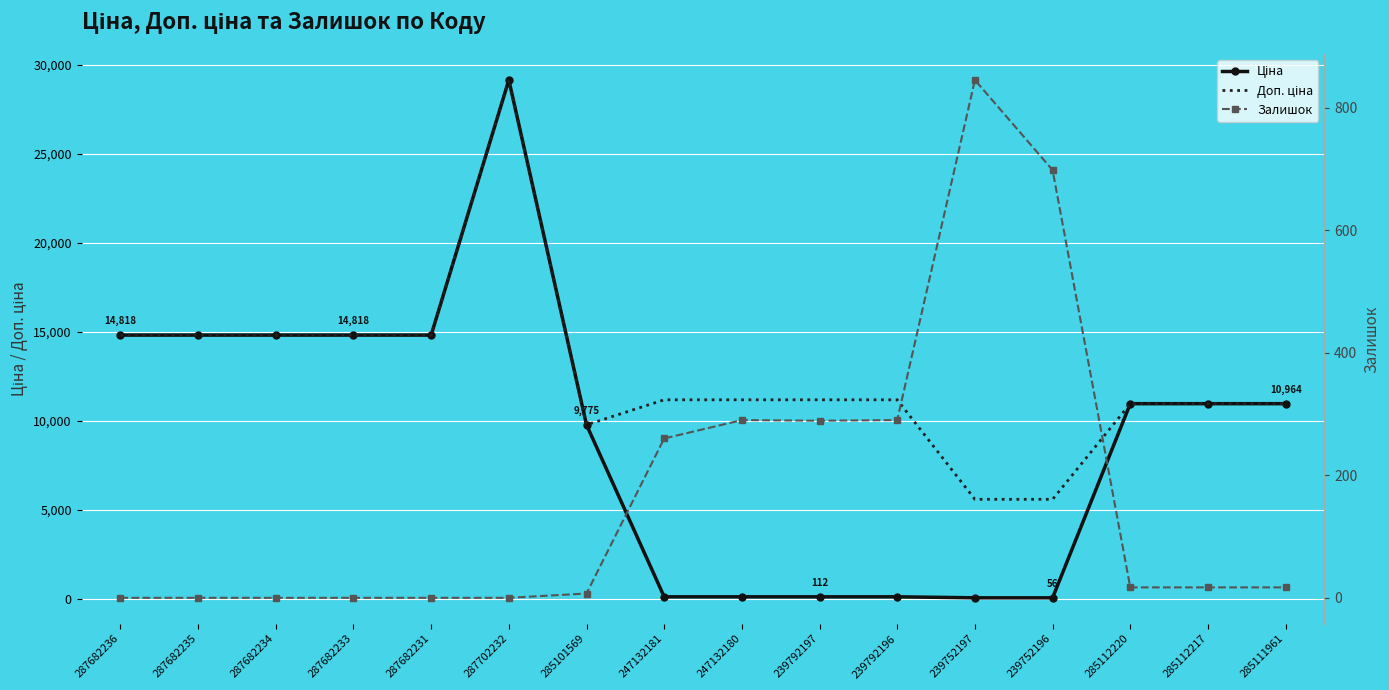

What is the label of the 12th point from the right?

287682231